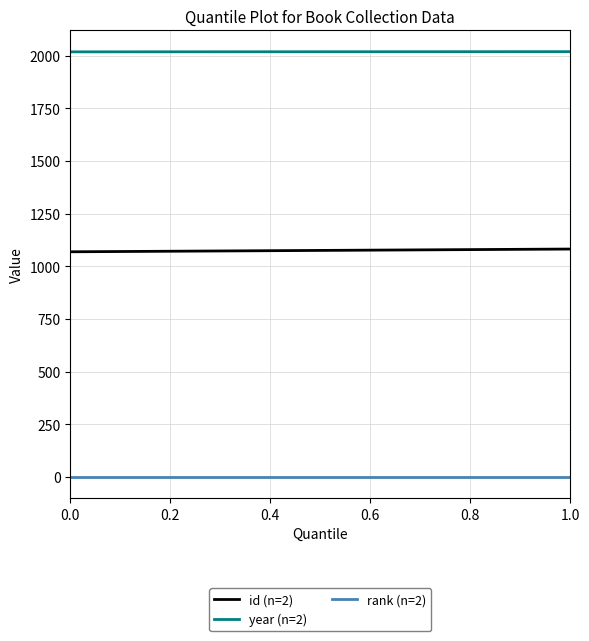

Between 0.0 and 1.0, which is larger?

1.0